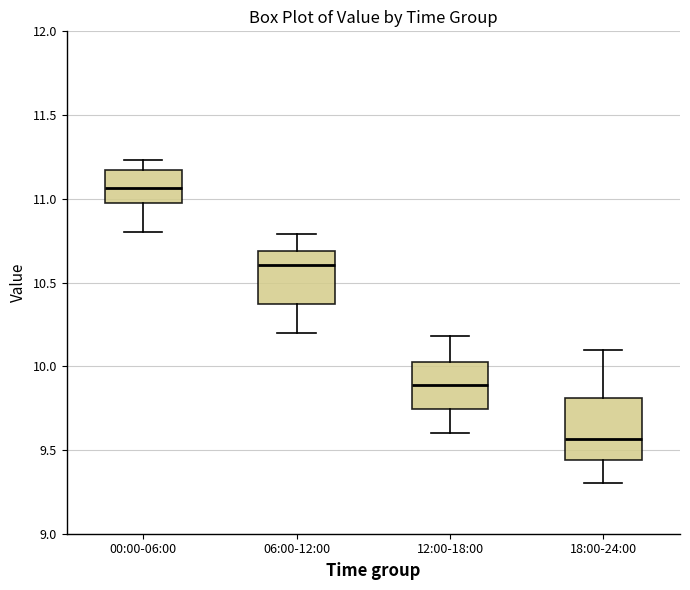

Where is the upper edge of the box for 12:00-18:00 on the y-axis? The values are not printed on the chart, so give them approximately, as read against the axis.

10.05